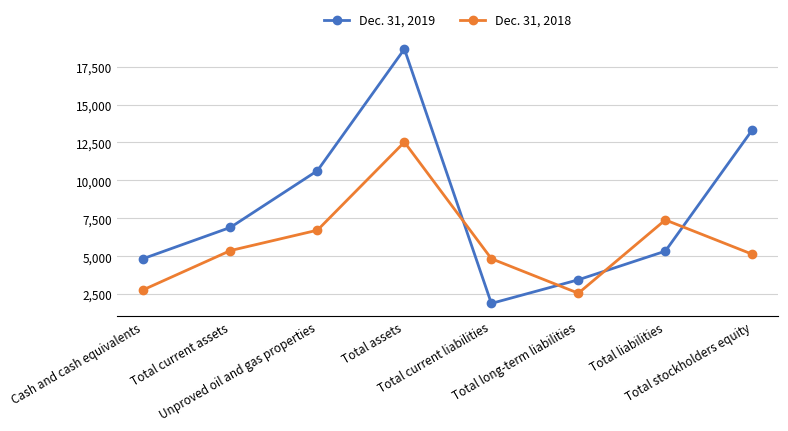

Between which two adjacent categories do Dec. 31, 2018 and Dec. 31, 2019 first intersect?

Total assets and Total current liabilities